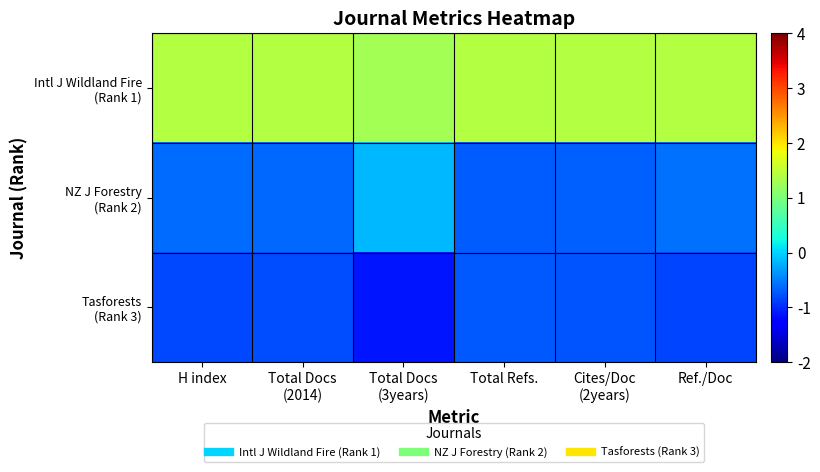

How many distinct data groups are displayed?

3